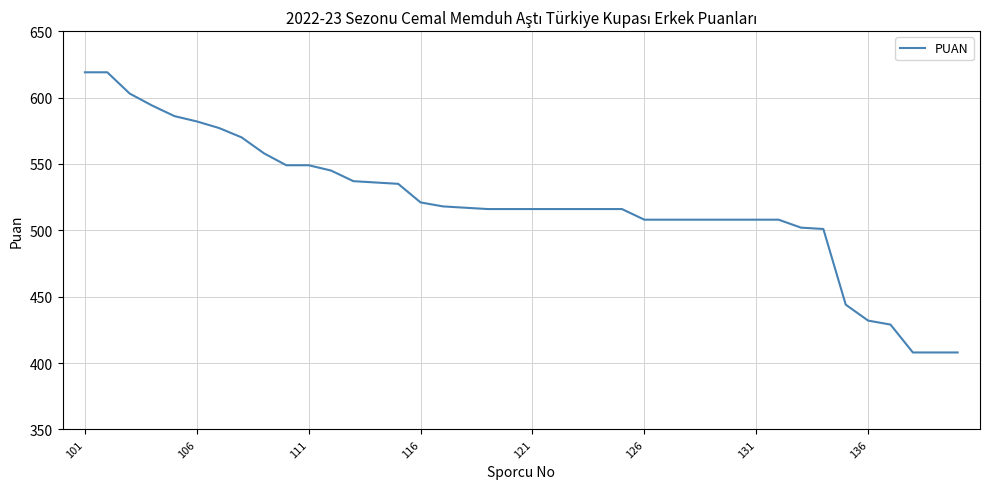

What is the maximum value shown in the chart?

619